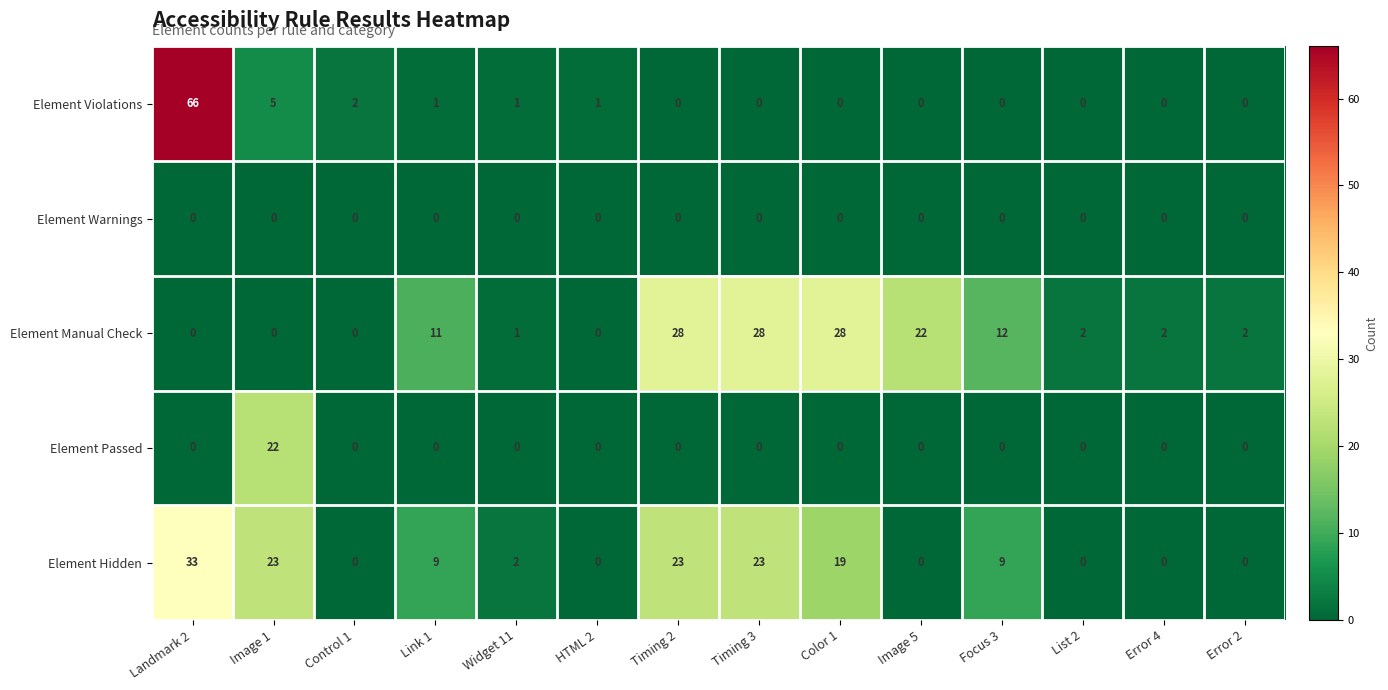

List the series in order of their peak value, highest first.

Element Violations, Element Hidden, Element Manual Check, Element Passed, Element Warnings